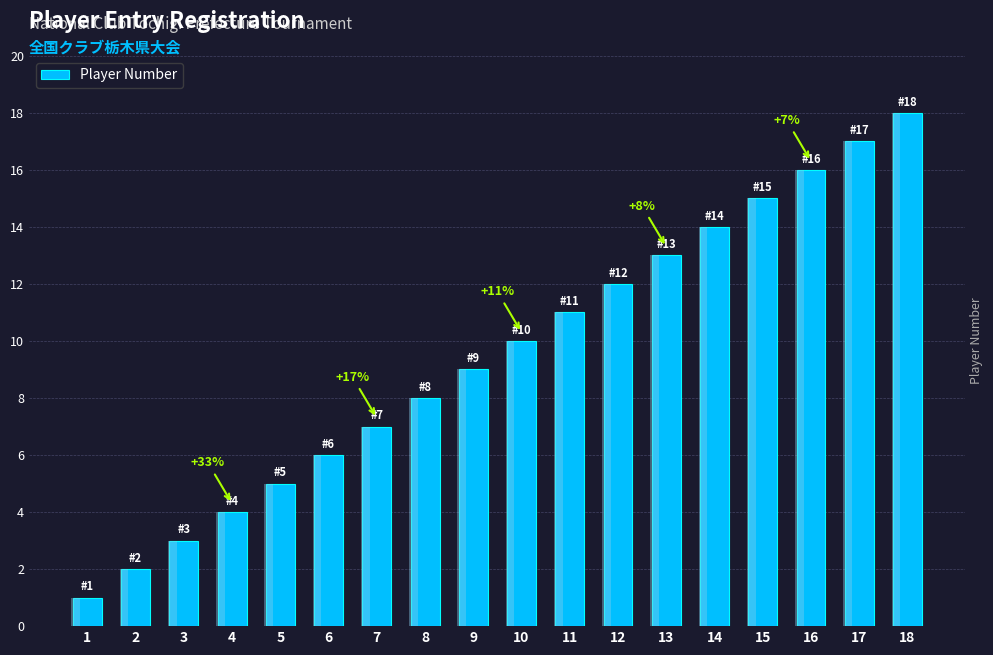

What is the change in value from 8 to 12?

+4